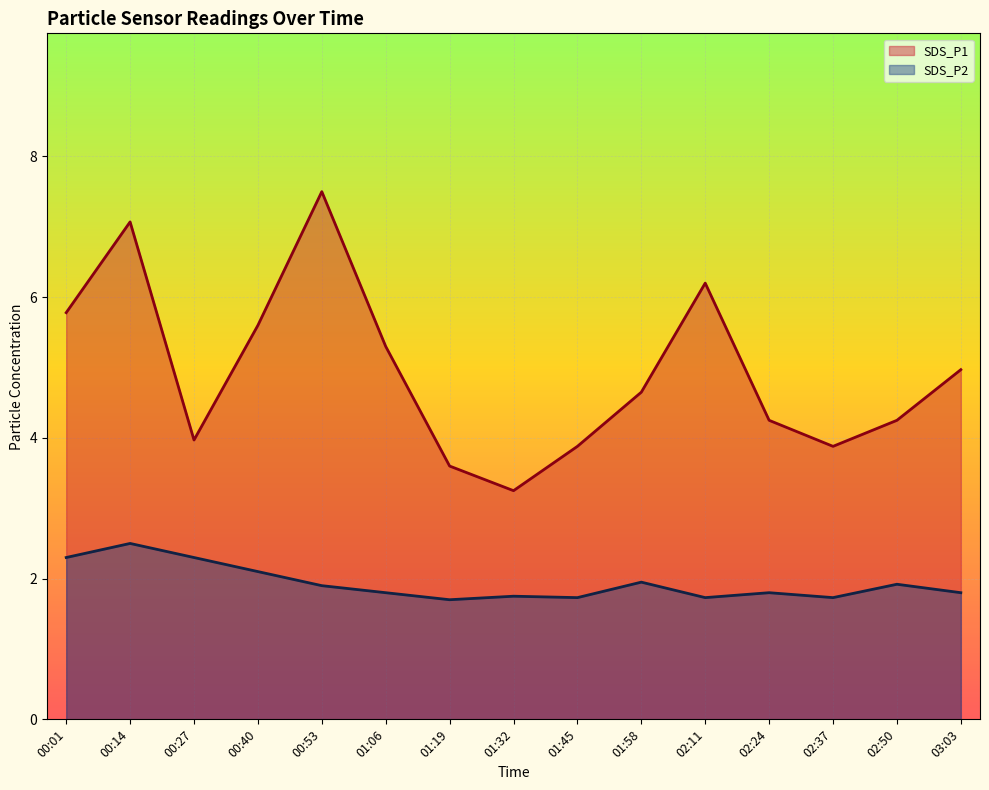

Read the SDS_P2 value at 00:01.

2.3